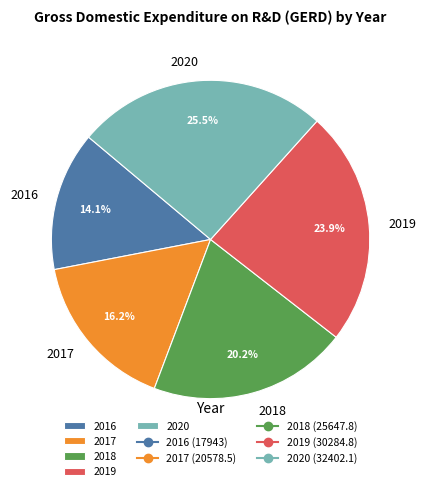

What is the ratio of the value at 2018 to the value at 2017?

1.2